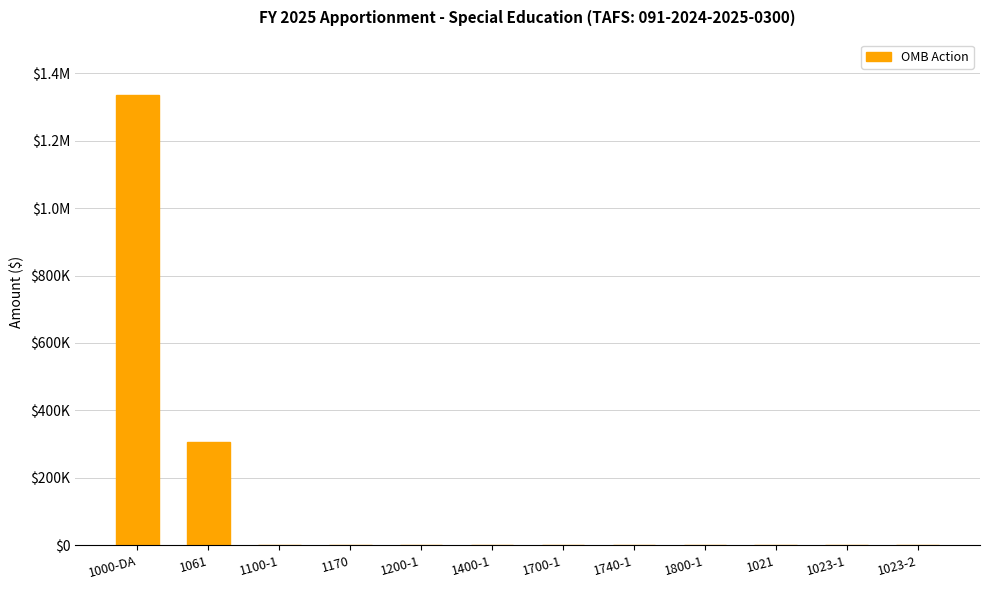

Reading left to right, list all the values displayed in this chart.

1336762	305795	0	0	0	0	0	0	0	0	0	0